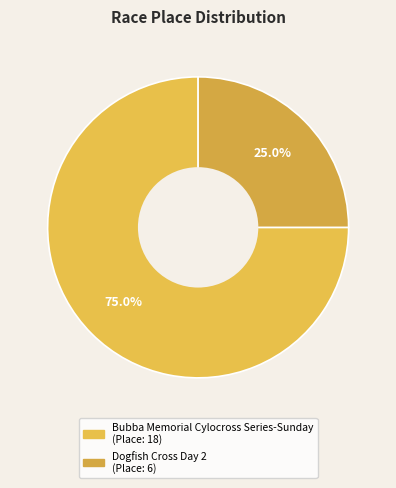

Does Dogfish Cross Day 2 account for over 50% of the chart?

No